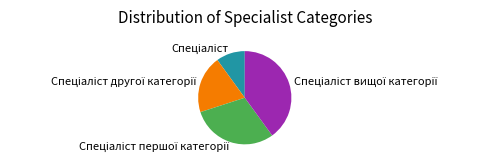

Is there any slice that represents more than half of the pie?

No